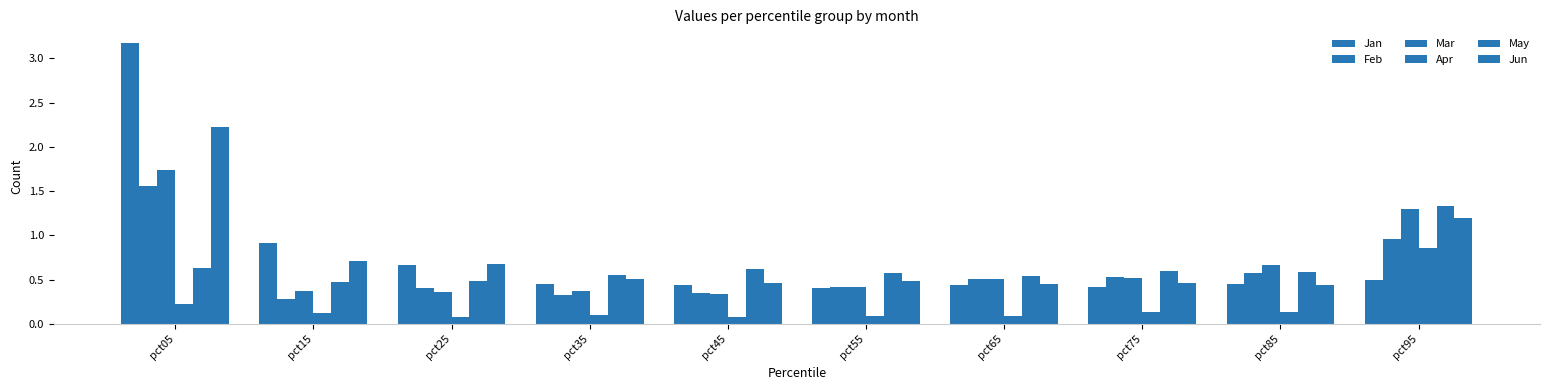

At how many categories does at least one series exceed 2?

1